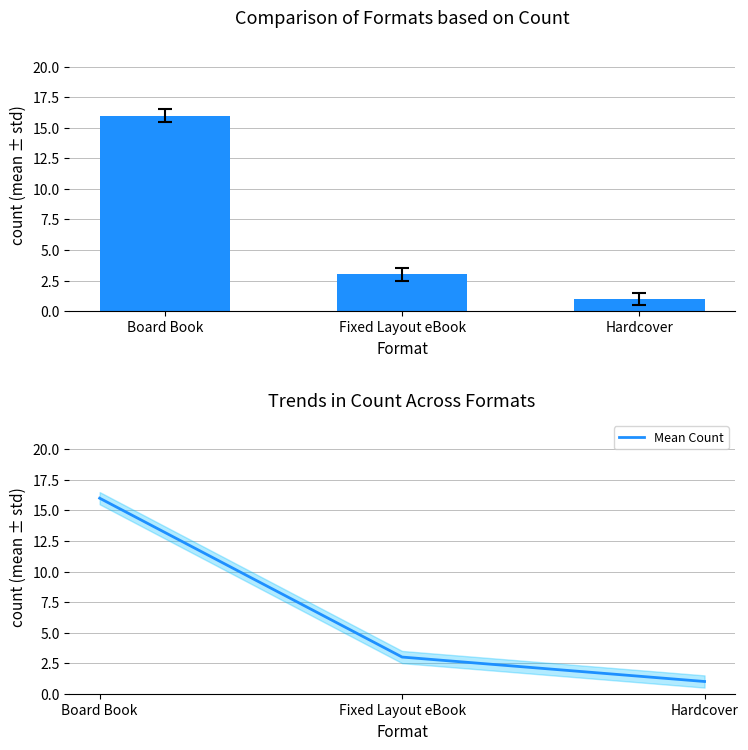

Count the Mean Count values in the range 1 to 16.

3